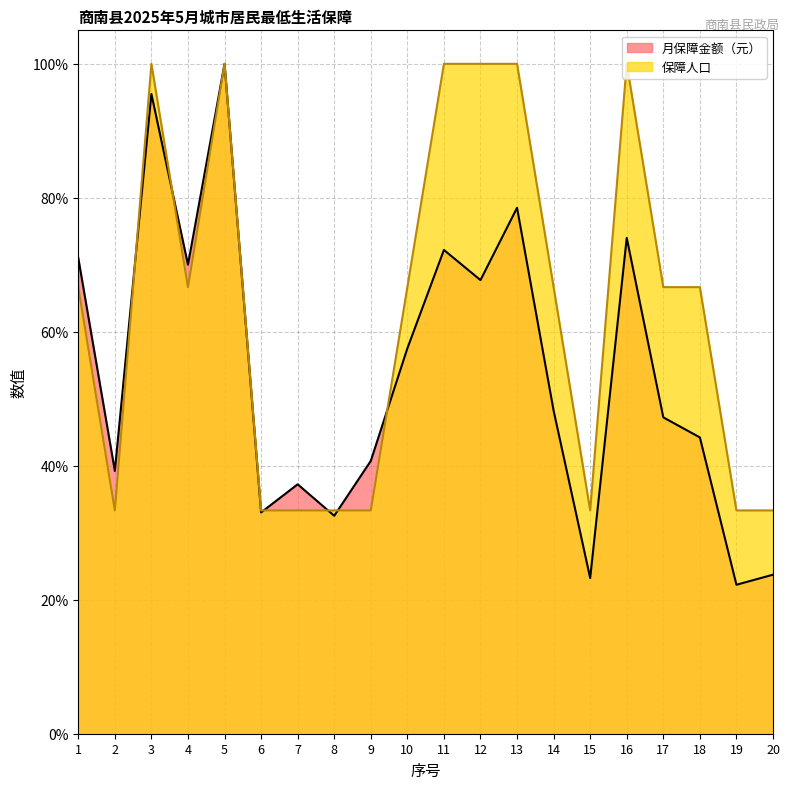

Where does the 月保障金额（元） series first go above 48?

1